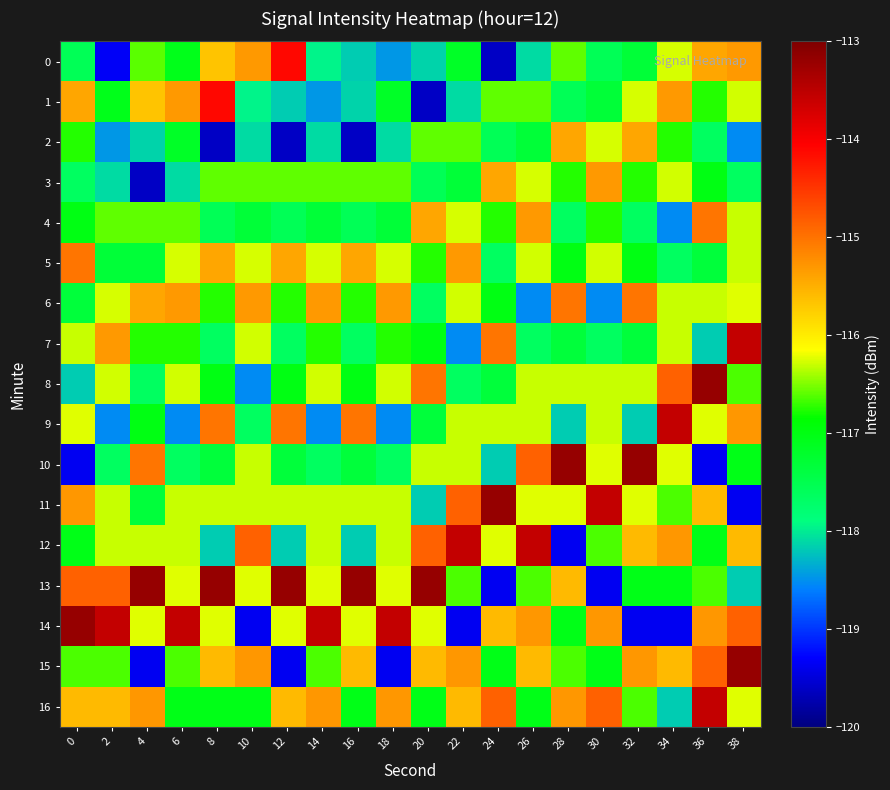

Which category has the highest value across all series?

36